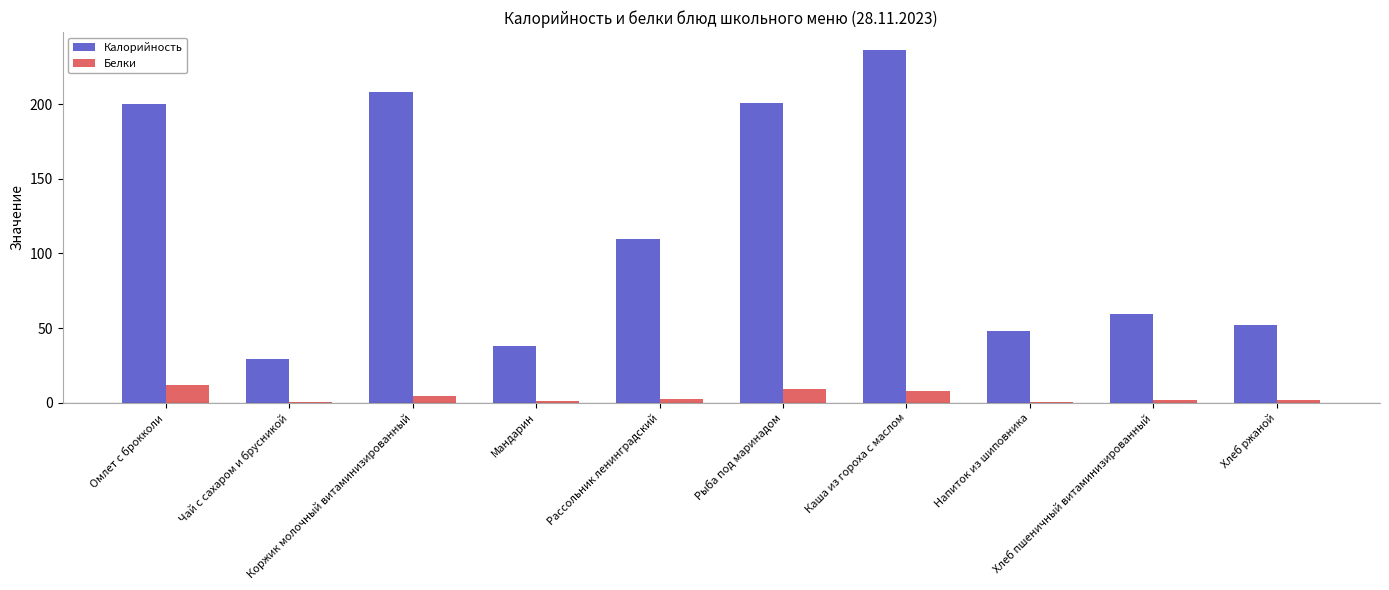

At which label does Калорийность first exceed 109?

Омлет с брокколи